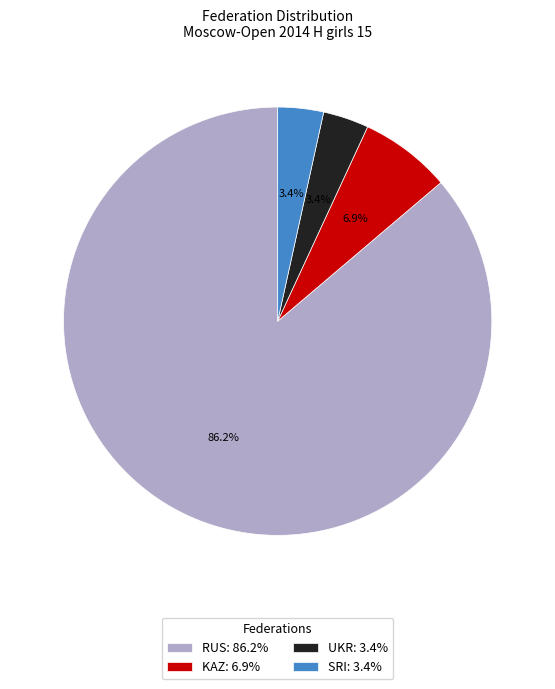

To the nearest percent, what is the difference between the SRI and UKR slice percentages?

0%